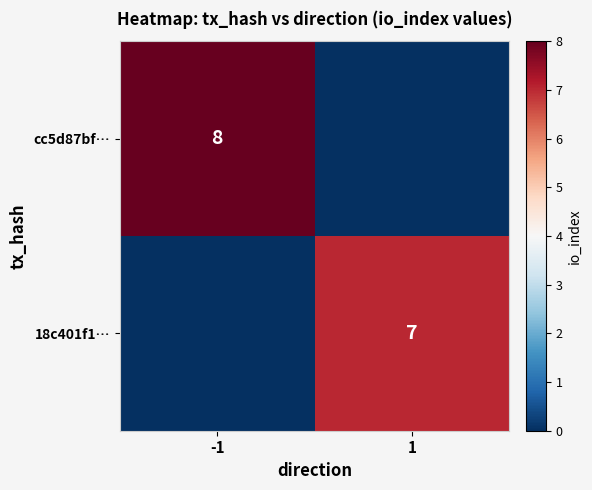

The value of 18c401f1… at 1 is 11. True or false?

False